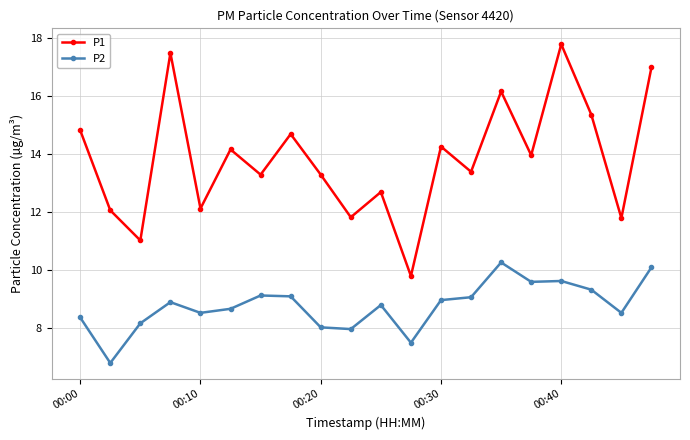

Which series has the largest range (max minus min)?

P1